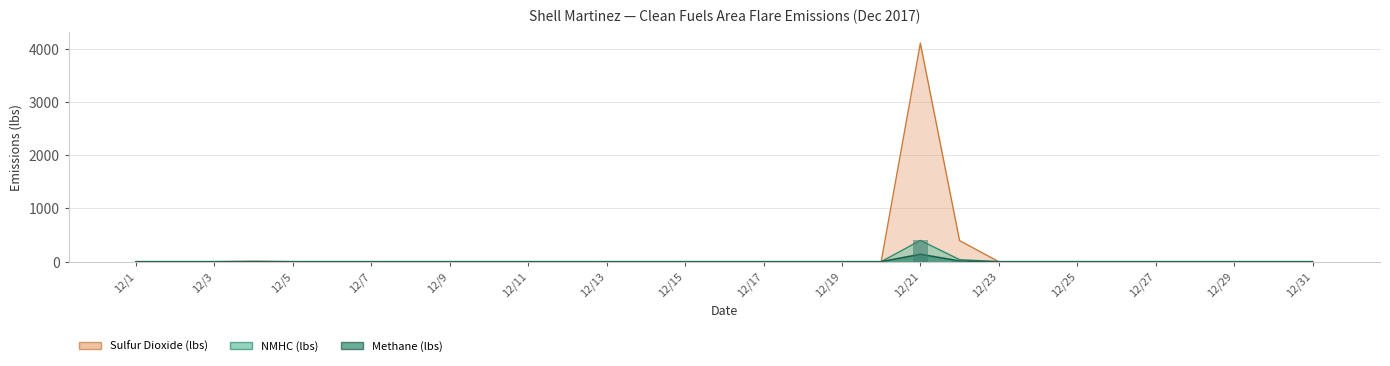

Reading left to right, transcribe all the data shown in this chart.

Methane (lbs): 12/1=0.0	12/2=0.0	12/3=0.0	12/4=0.7	12/5=0.0	12/6=0.0	12/7=0.0	12/8=0.0	12/9=0.0	12/10=0.0	12/11=0.0	12/12=0.0	12/13=0.0	12/14=0.0	12/15=0.0	12/16=0.0	12/17=0.0	12/18=0.0	12/19=0.0	12/20=0.0	12/21=138.9	12/22=13.4	12/23=0.0	12/24=0.0	12/25=0.0	12/26=0.0	12/27=0.0	12/28=0.0	12/29=0.0	12/30=0.0	12/31=0.0
NMHC (lbs): 12/1=0.0	12/2=0.0	12/3=0.0	12/4=2.2	12/5=0.0	12/6=0.0	12/7=0.0	12/8=0.0	12/9=0.0	12/10=0.0	12/11=0.0	12/12=0.0	12/13=0.0	12/14=0.0	12/15=0.0	12/16=0.0	12/17=0.0	12/18=0.0	12/19=0.0	12/20=0.0	12/21=399.5	12/22=38.5	12/23=0.0	12/24=0.0	12/25=0.0	12/26=0.0	12/27=0.0	12/28=0.0	12/29=0.0	12/30=0.0	12/31=0.0
Sulfur Dioxide (lbs): 12/1=0.0	12/2=0.0	12/3=0.0	12/4=7.6	12/5=0.0	12/6=0.0	12/7=0.0	12/8=0.0	12/9=0.0	12/10=0.0	12/11=0.0	12/12=0.0	12/13=0.0	12/14=0.0	12/15=0.0	12/16=0.0	12/17=0.0	12/18=0.0	12/19=0.0	12/20=0.0	12/21=4104.6	12/22=395.6	12/23=0.0	12/24=0.0	12/25=0.0	12/26=0.0	12/27=0.0	12/28=0.0	12/29=0.0	12/30=0.0	12/31=0.0